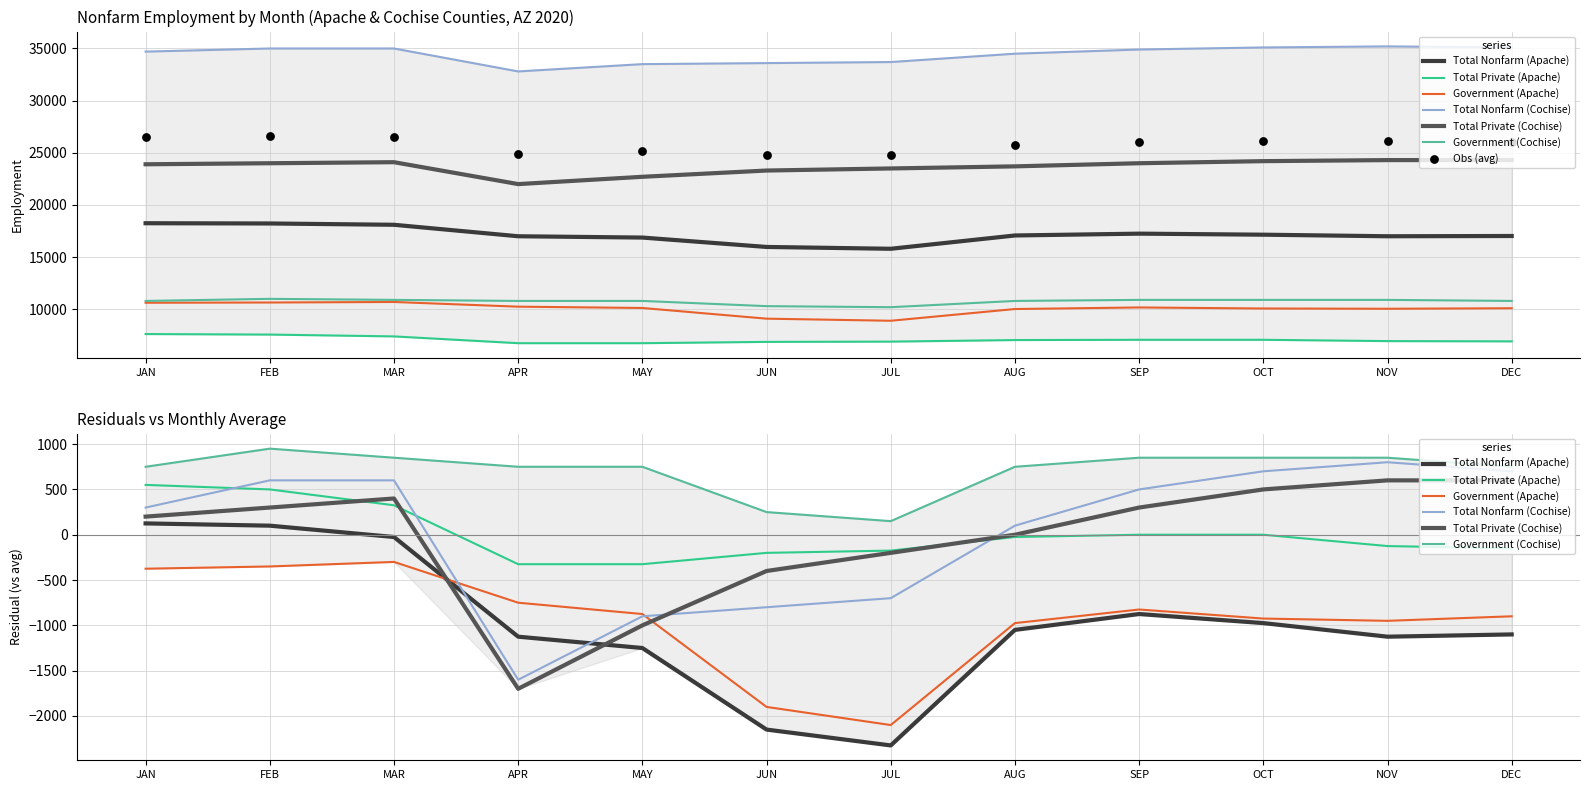

Which series has the widest spread of Y values?

Total Nonfarm (Apache)